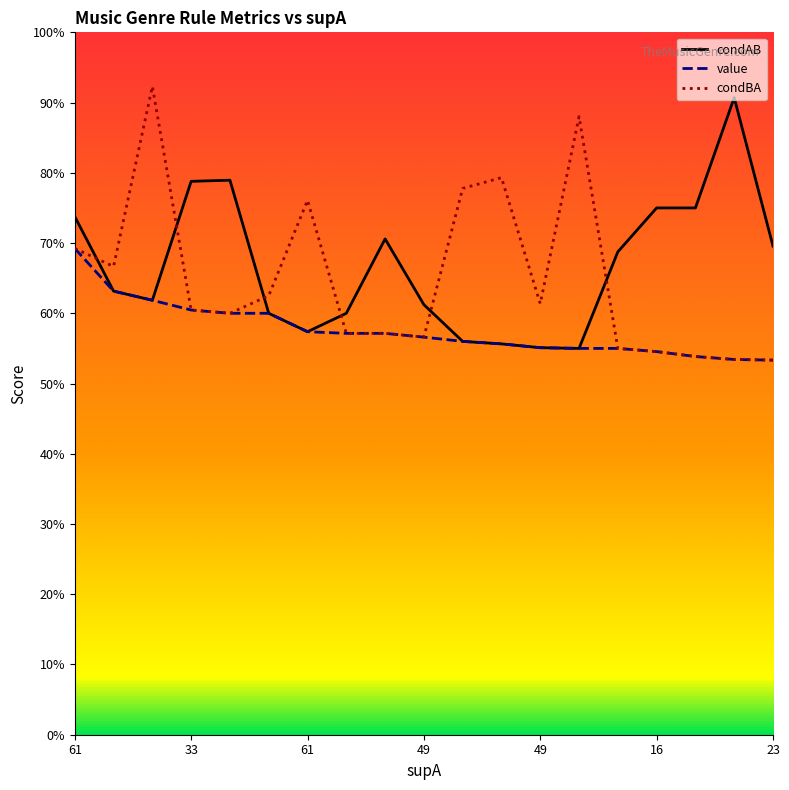

What is the label of the 6th point from the left?

16